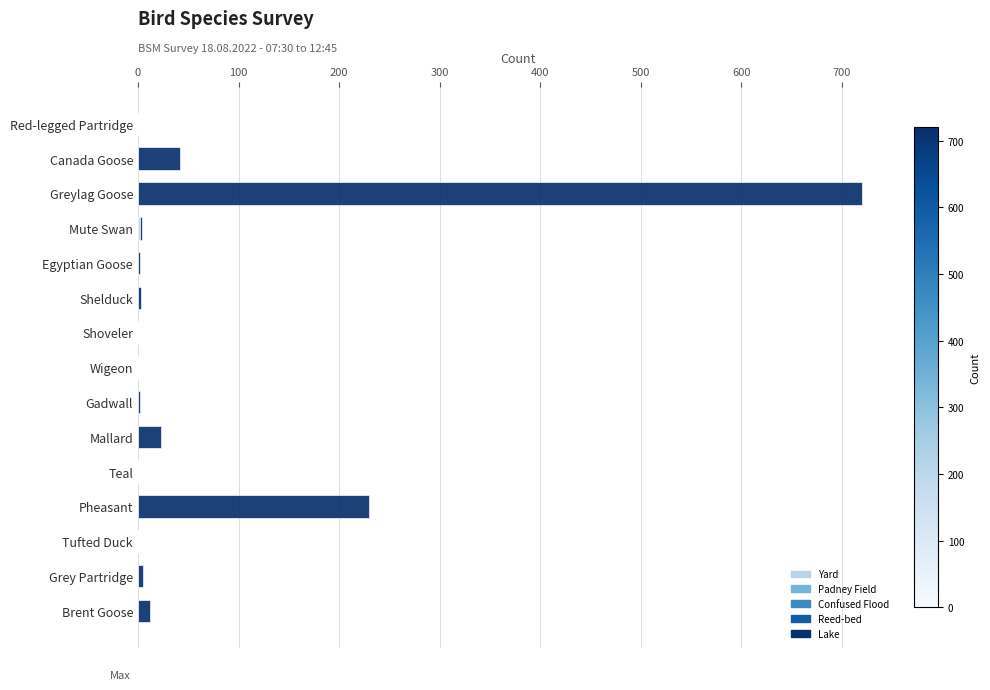

At which category is the sum across all series the highest?

Greylag Goose